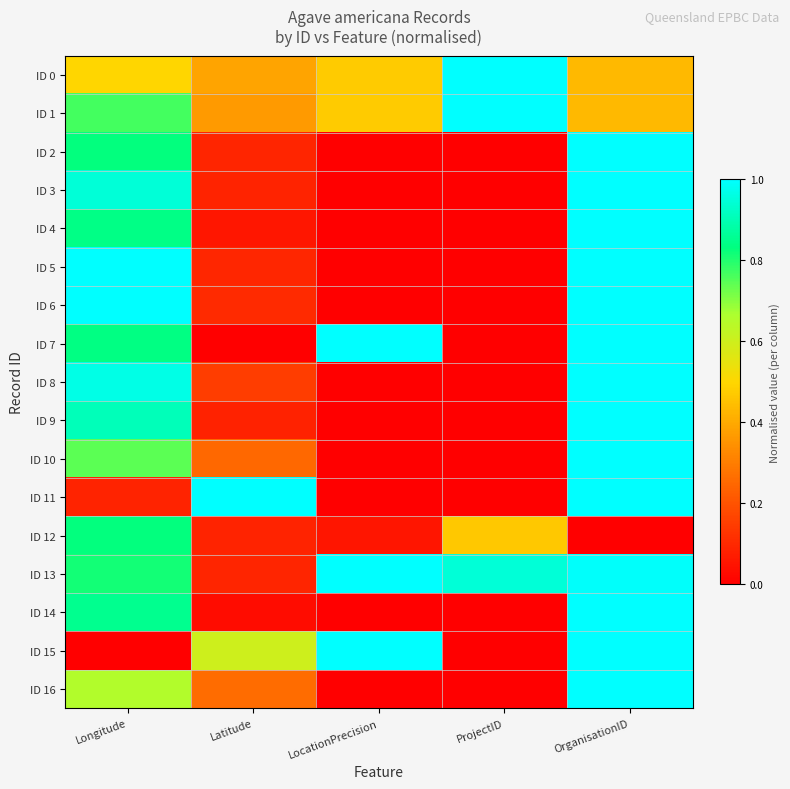

What is the maximum value shown in the chart?

1.0